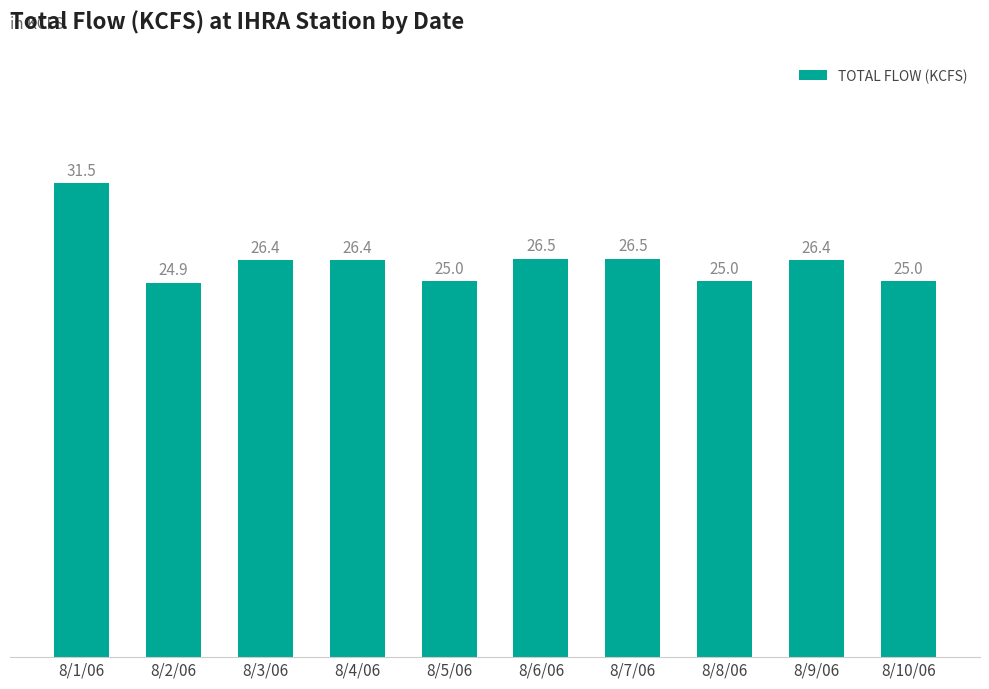

What is the change in value from 8/2/06 to 8/3/06?

+1.5